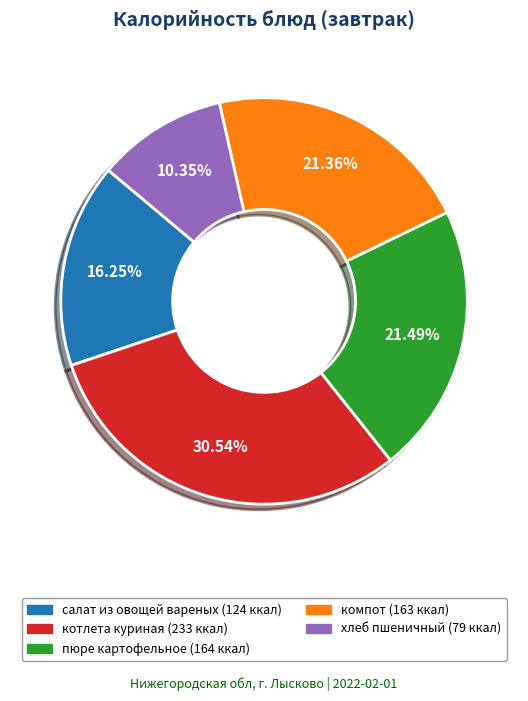

To the nearest percent, what percentage of the pie is хлеб пшеничный?

10%